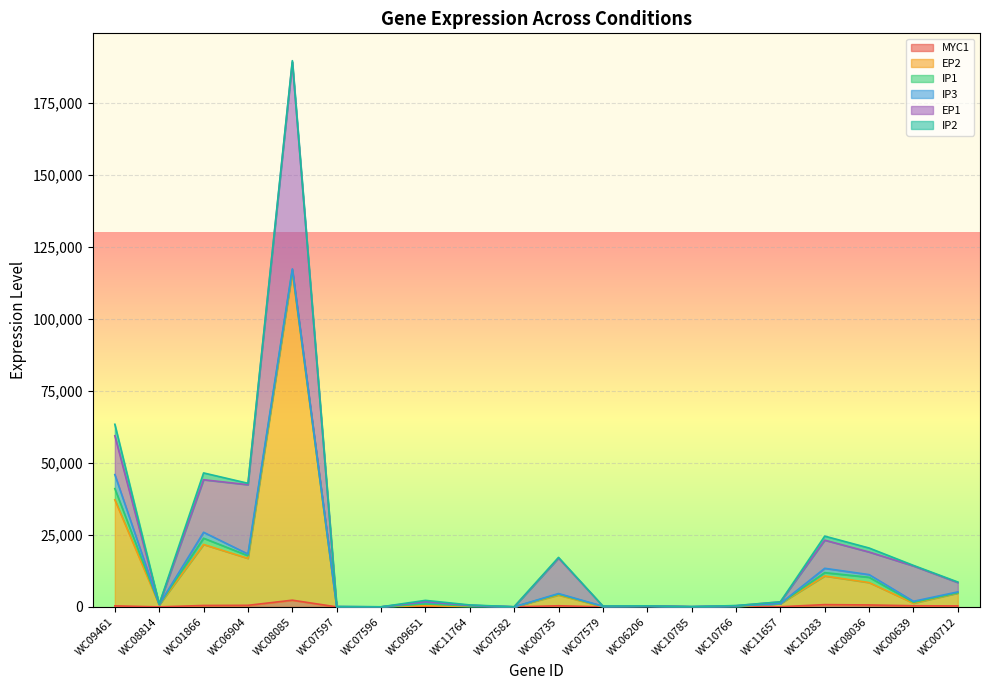

True or false: IP3 has a value of 4869 at WC09461.

True